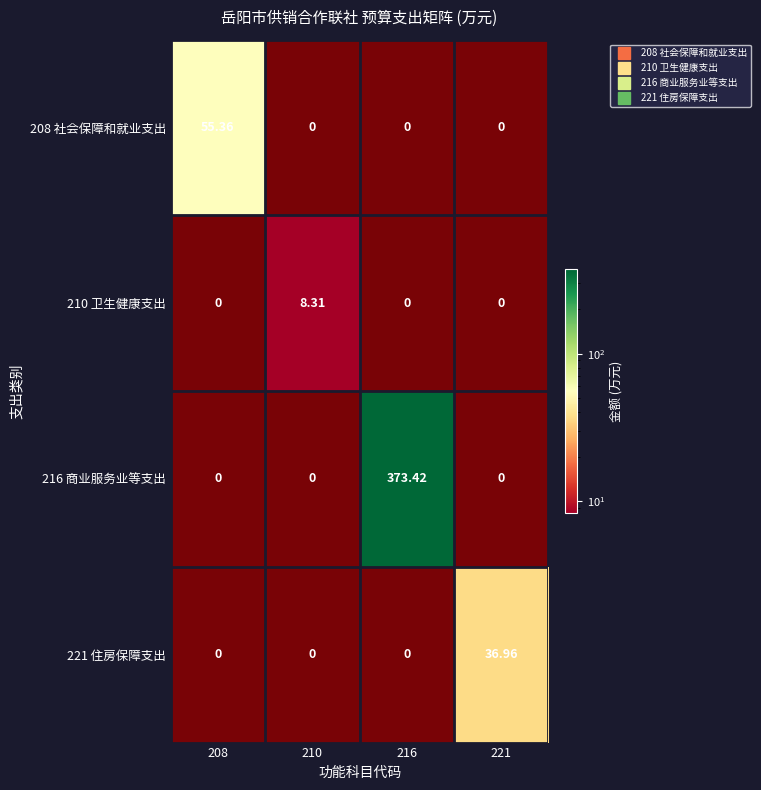

Is the value of 208 社会保障和就业支出 at 216 greater than the value of 210 卫生健康支出 at 210?

No